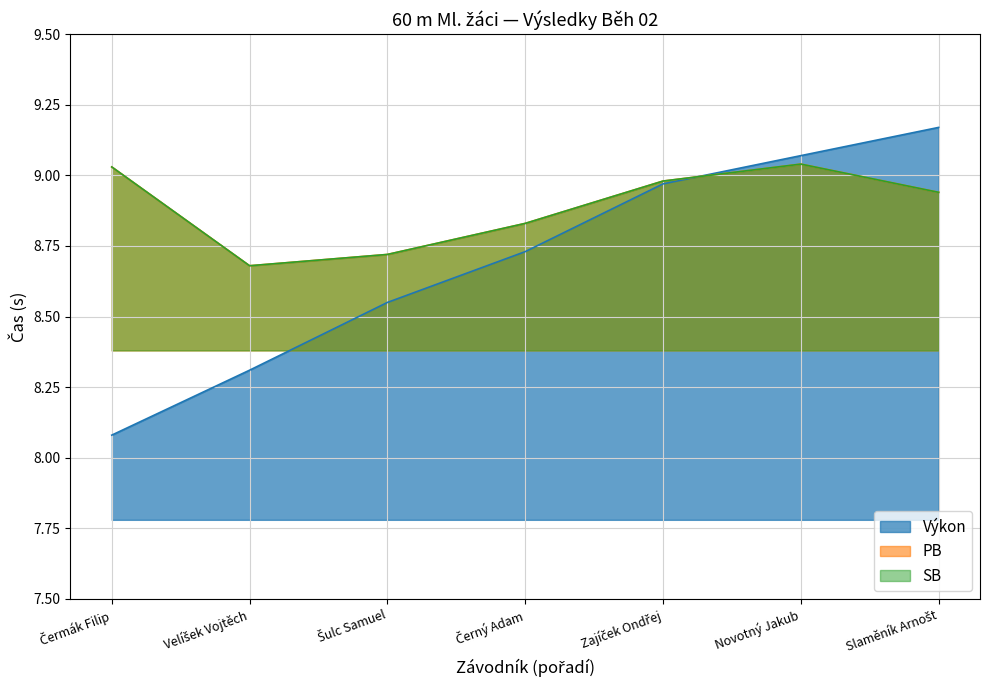

True or false: PB and SB cross at least once.

False